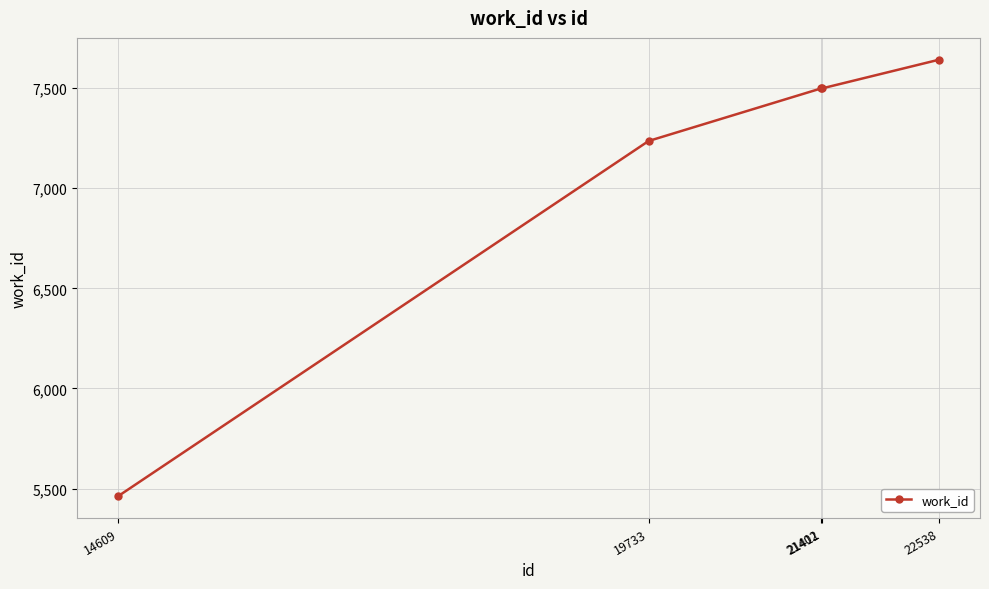

Reading left to right, extract all data points from this chart.

14609=5462	19733=7236	21402=7499	21411=7499	22538=7642